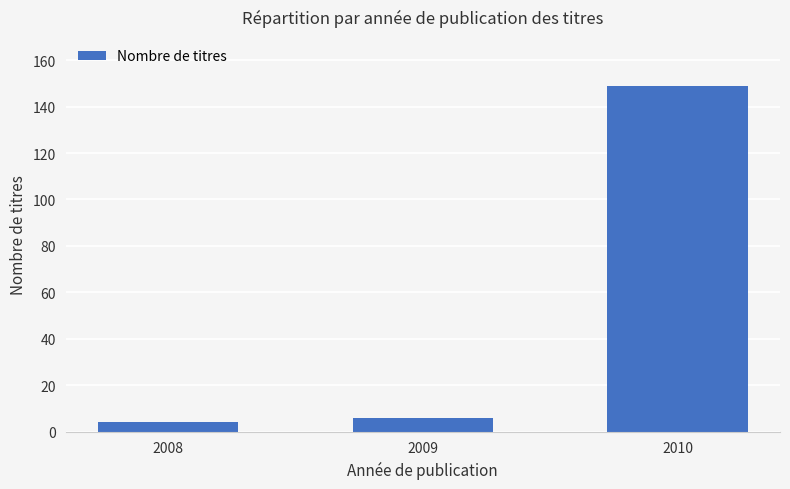

What is the value of the 3rd bar from the left?

149